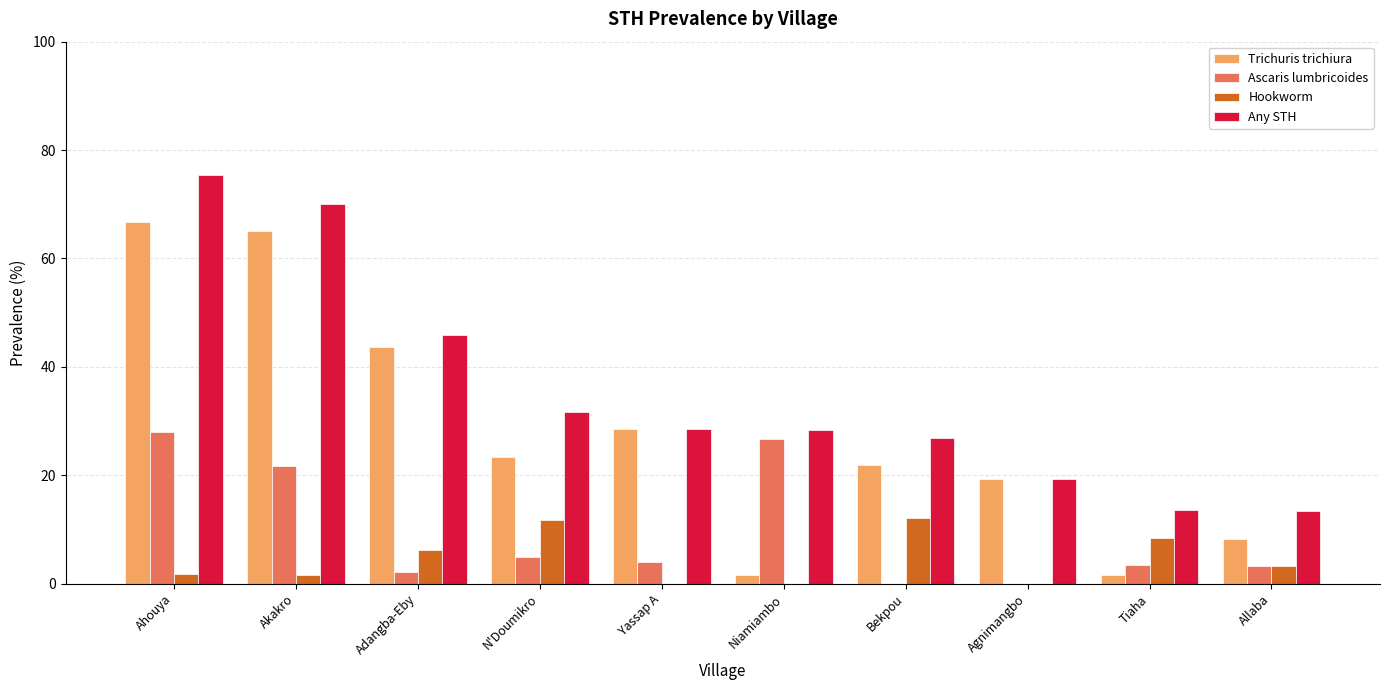

True or false: Ascaris lumbricoides has a value of 3.4 at Tiaha.

True